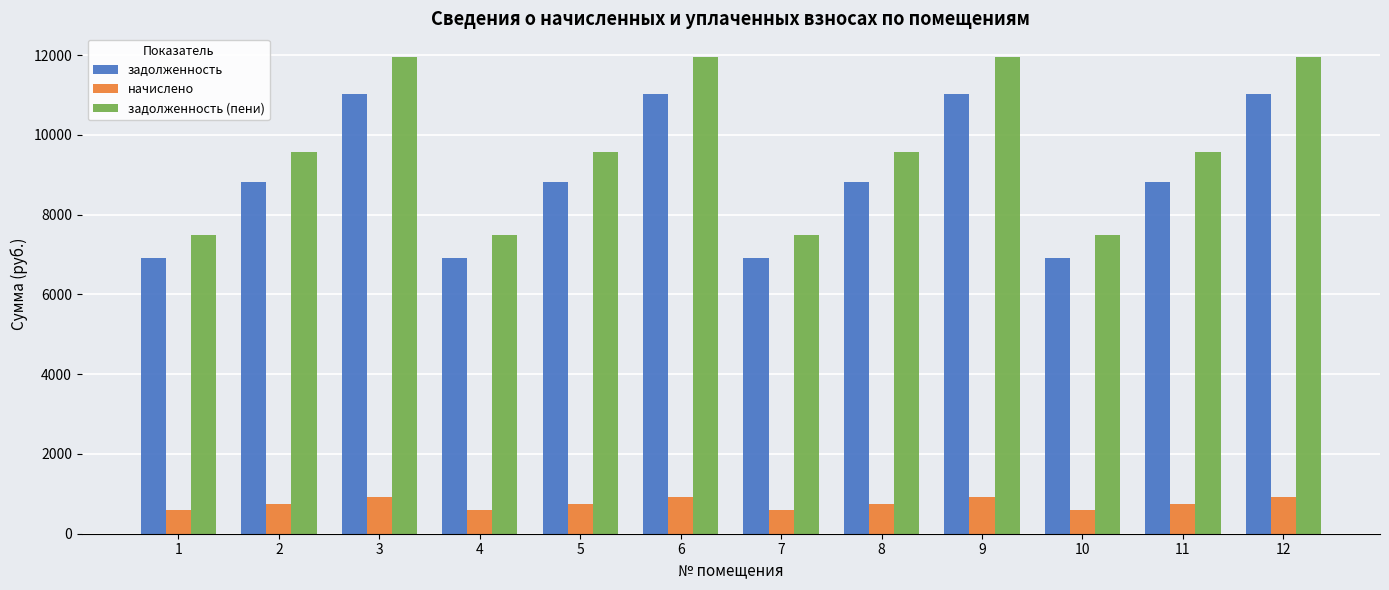

At which label does задолженность (пени) first exceed 9577?

2